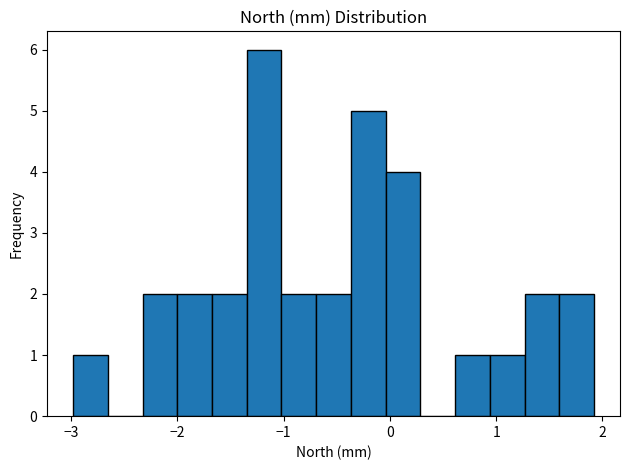

Read against the x-axis, roughly where is the centre of the tallest bar?

-1.2